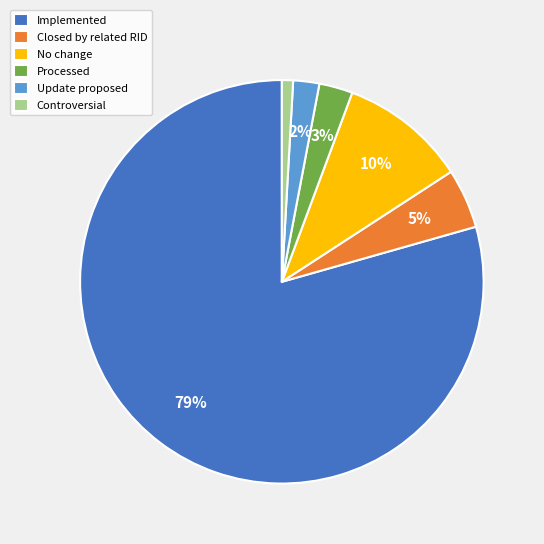

Rank the categories by value from lowest to highest.

Controversial, Update proposed, Processed, Closed by related RID, No change, Implemented